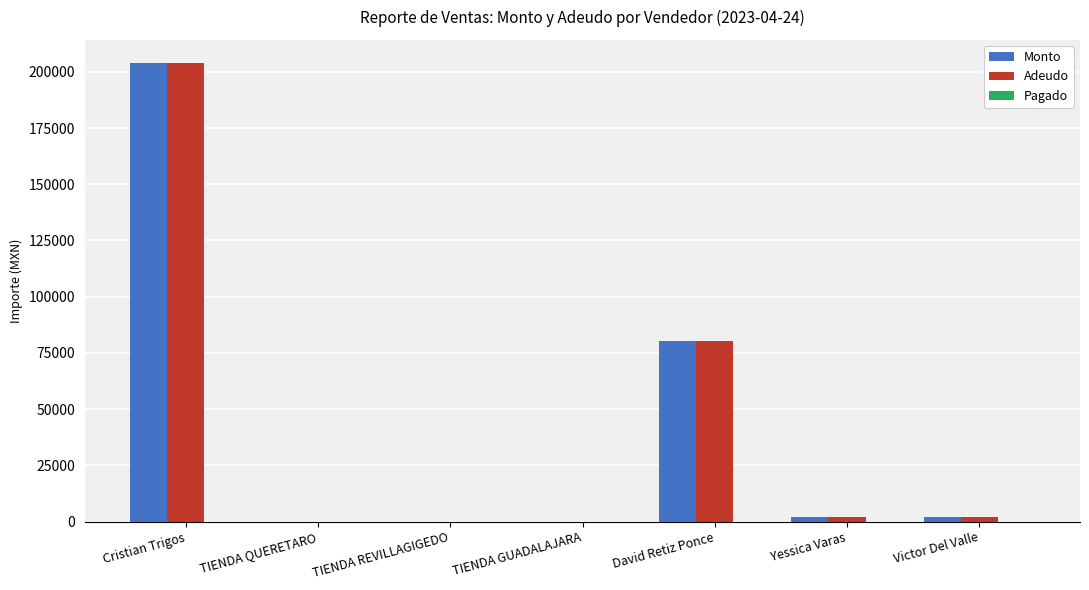

The value of Adeudo at TIENDA QUERETARO is 0. True or false?

True